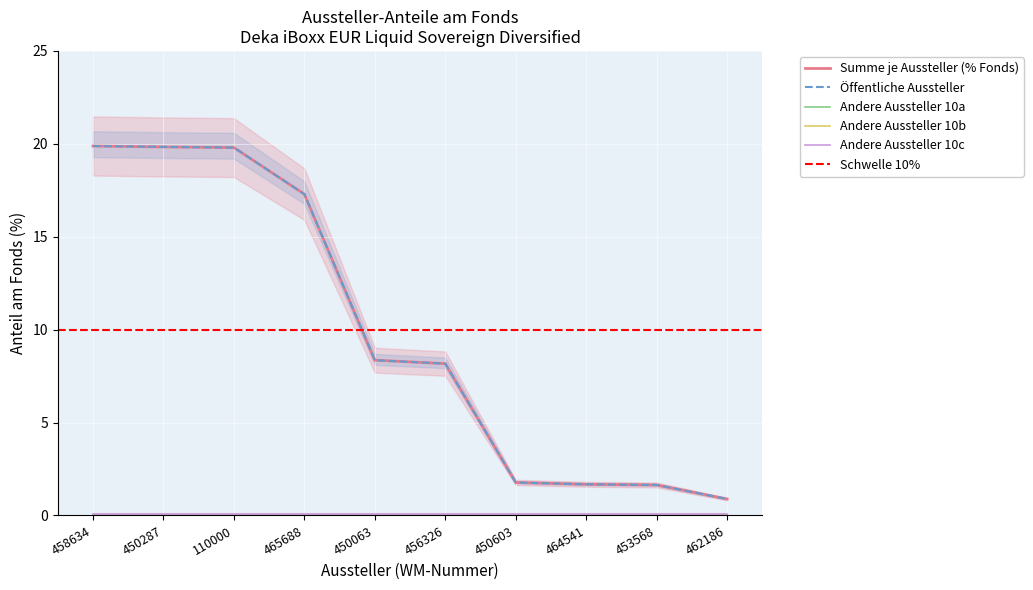

What is the difference between the second highest and second lowest values in the Summe je Aussteller (% Fonds) series?

18.2